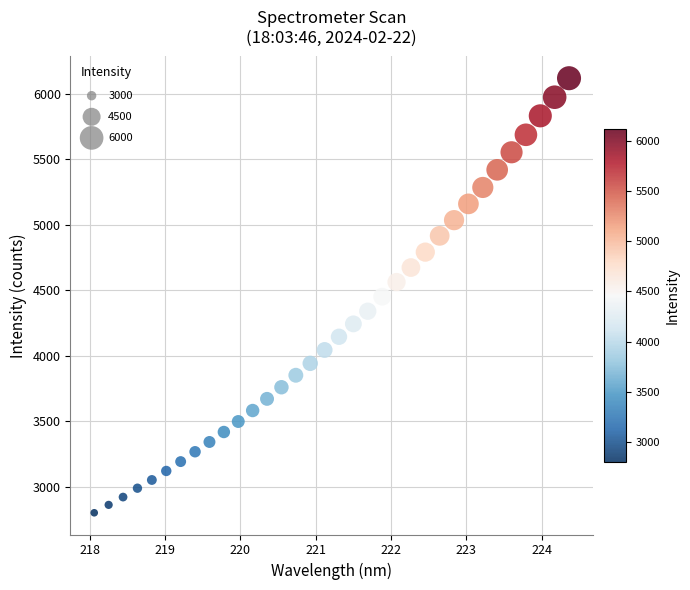

What is the range of X values (max minus min)?

6.3